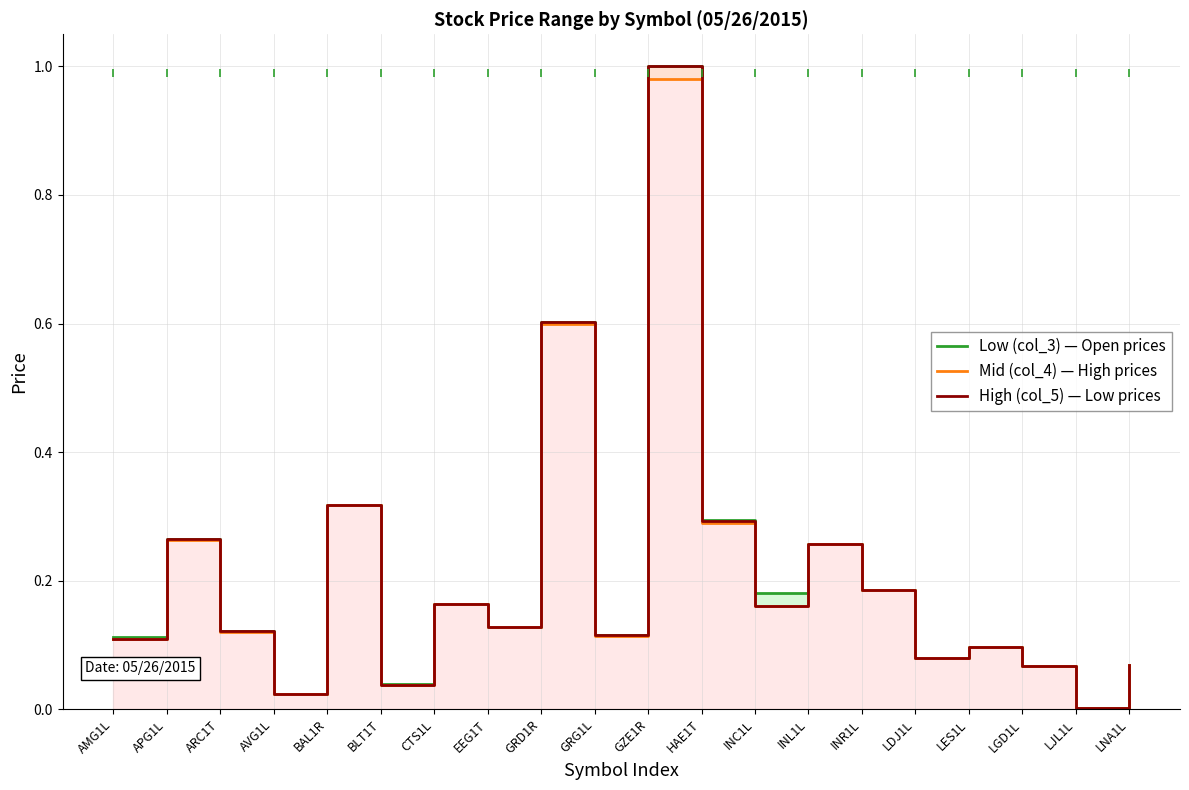

What is the difference between the second highest and minimum values in the High (col_5) — Low prices series?

0.6